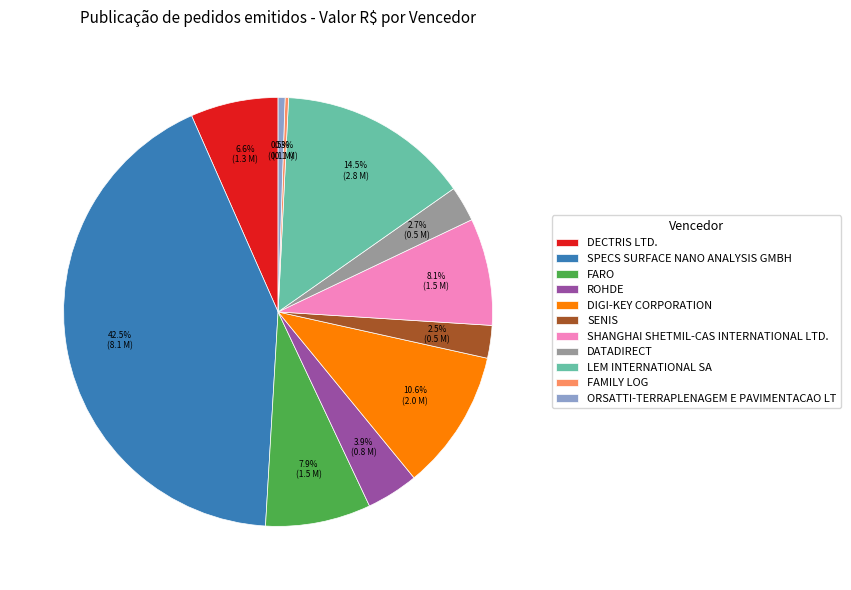

Between SENIS and DIGI-KEY CORPORATION, which is larger?

DIGI-KEY CORPORATION